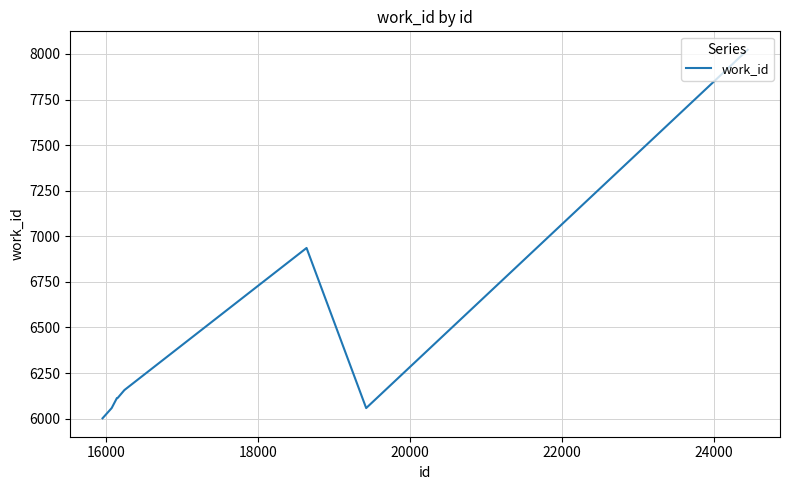

What is the smallest value displayed?

6002